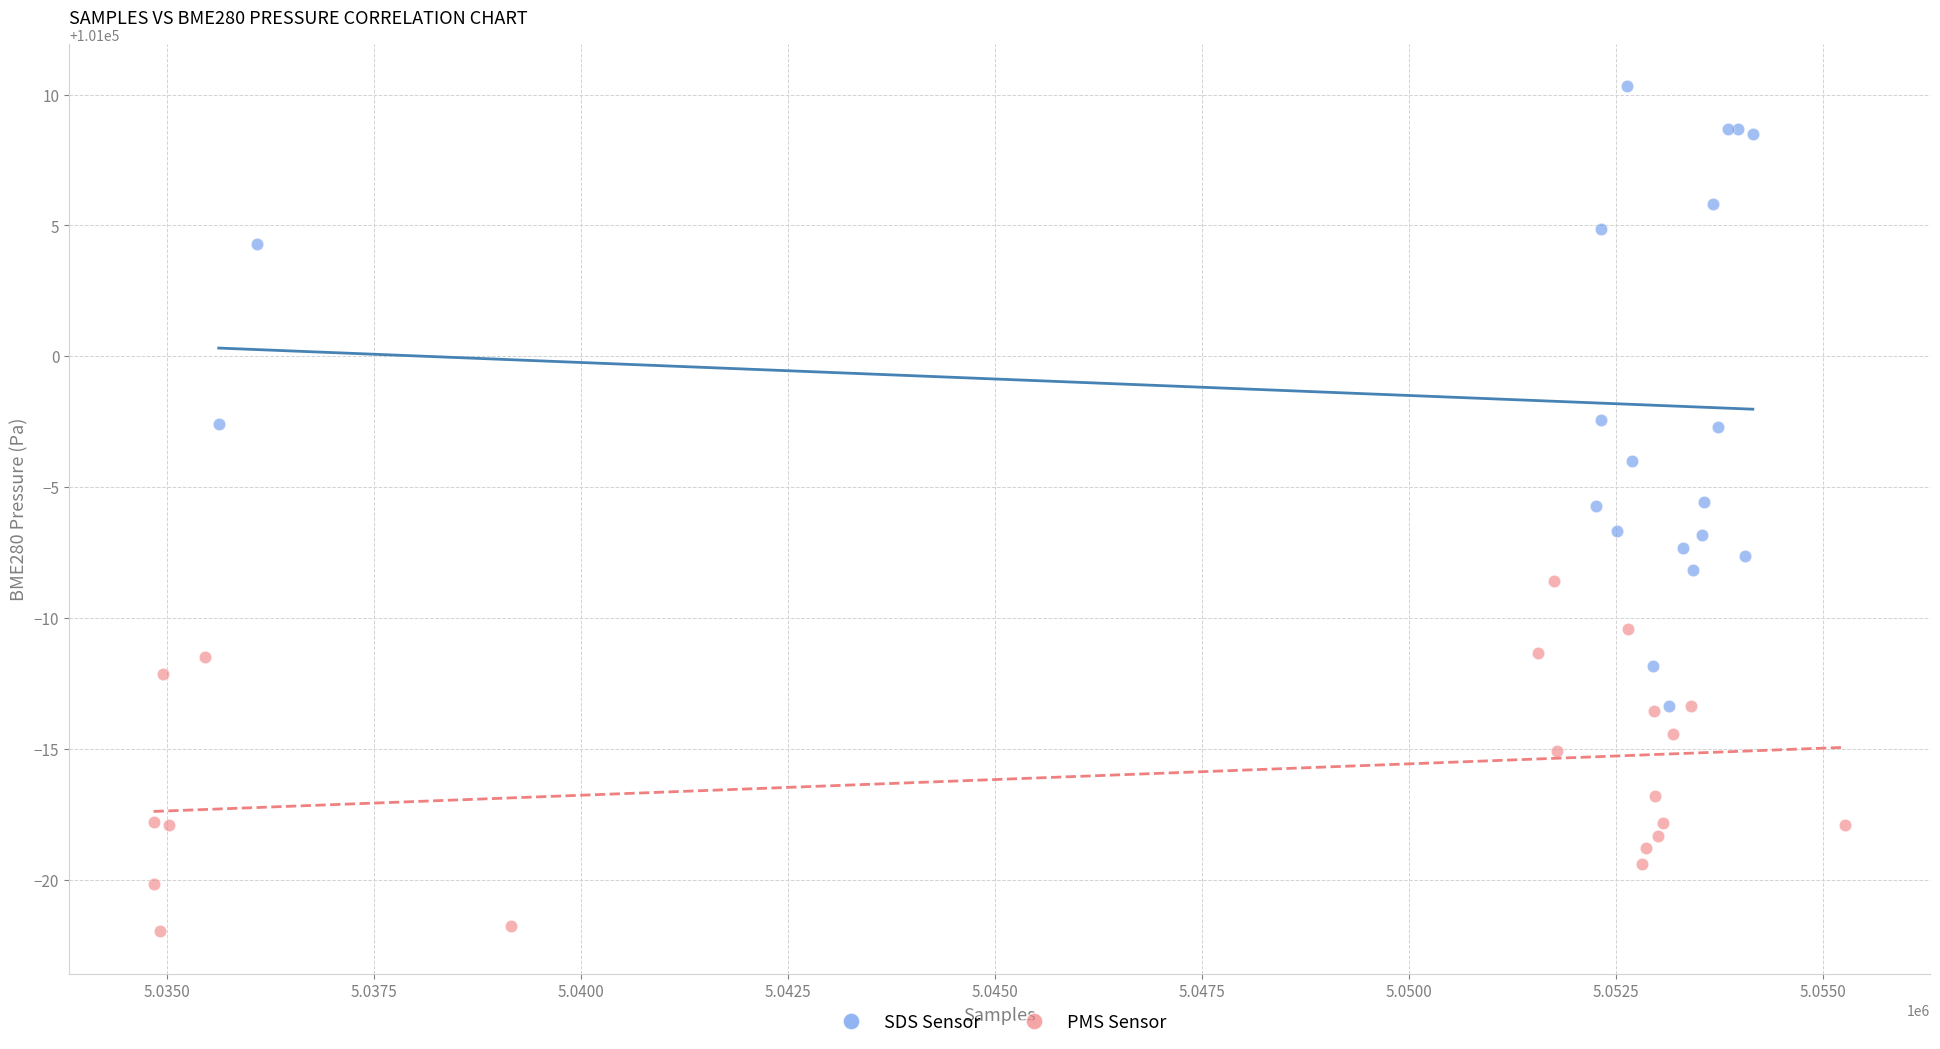

Which series contains the lowest Y value?

PMS Sensor